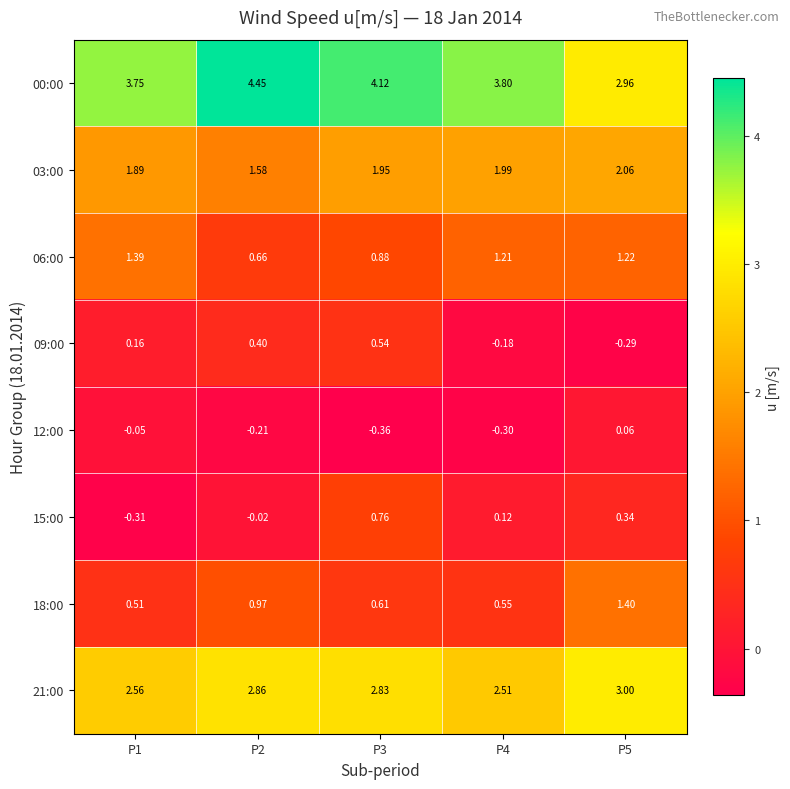

Which series has the largest total across all categories?

00:00